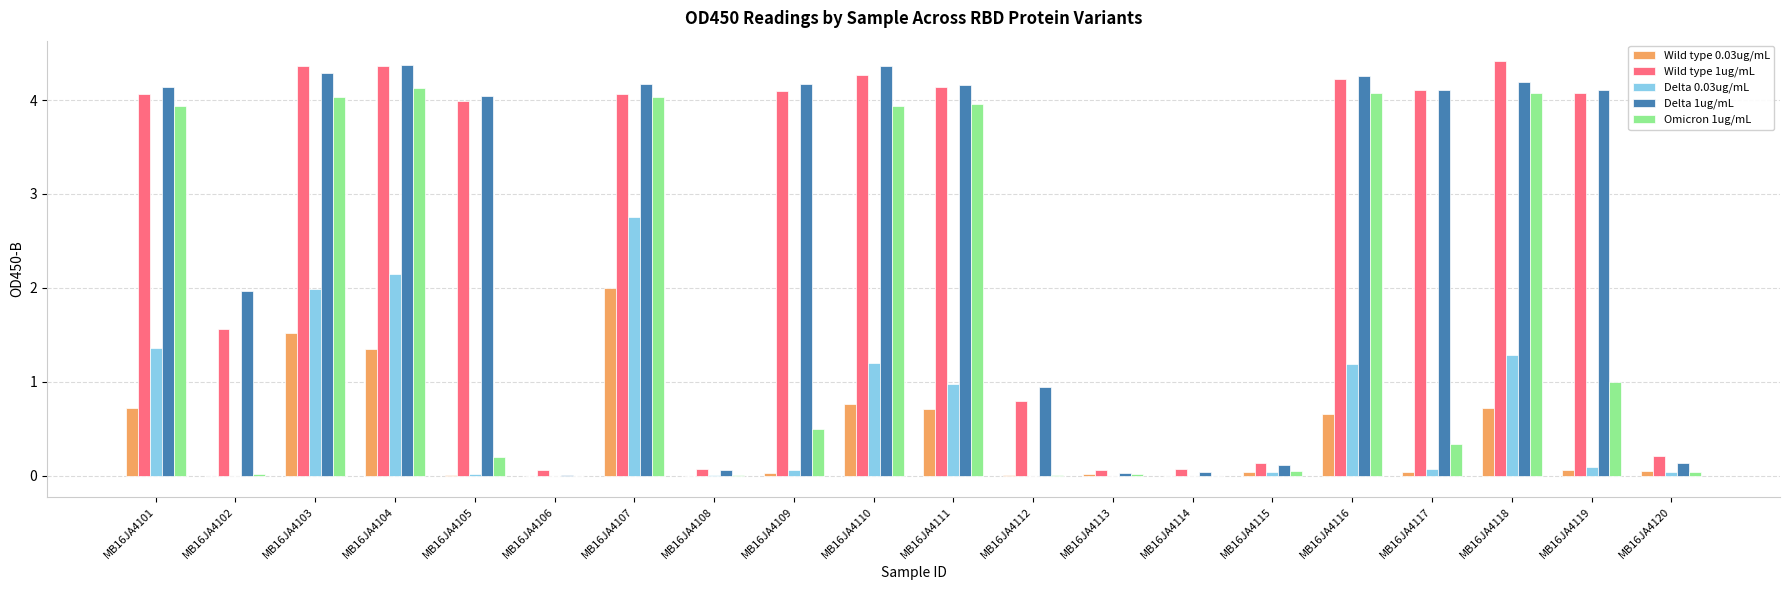

What is the spread (max minus min) of values at MB16JA4116?

3.6